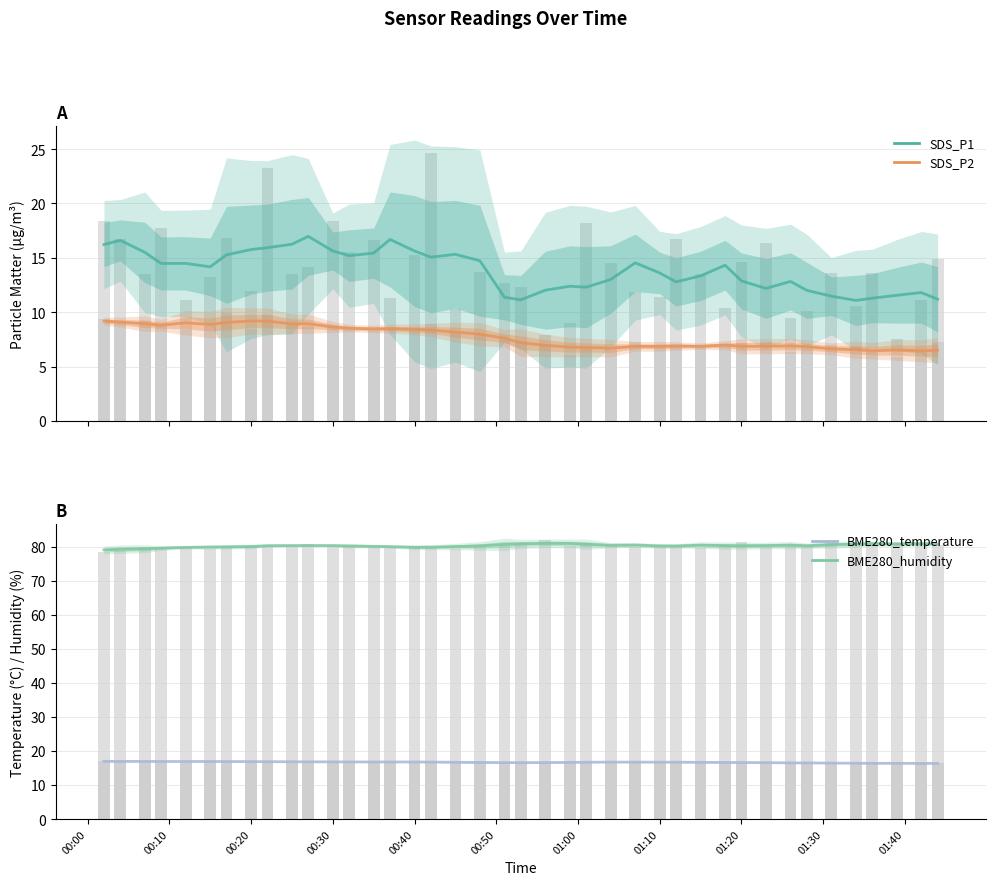

Which series has the largest range (max minus min)?

SDS_P1